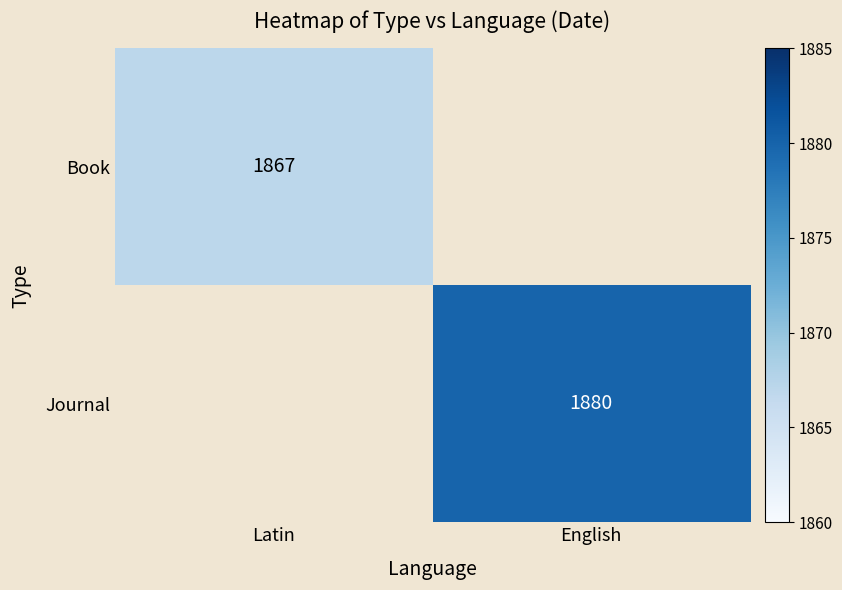

The value of Book at Latin is 986. True or false?

False